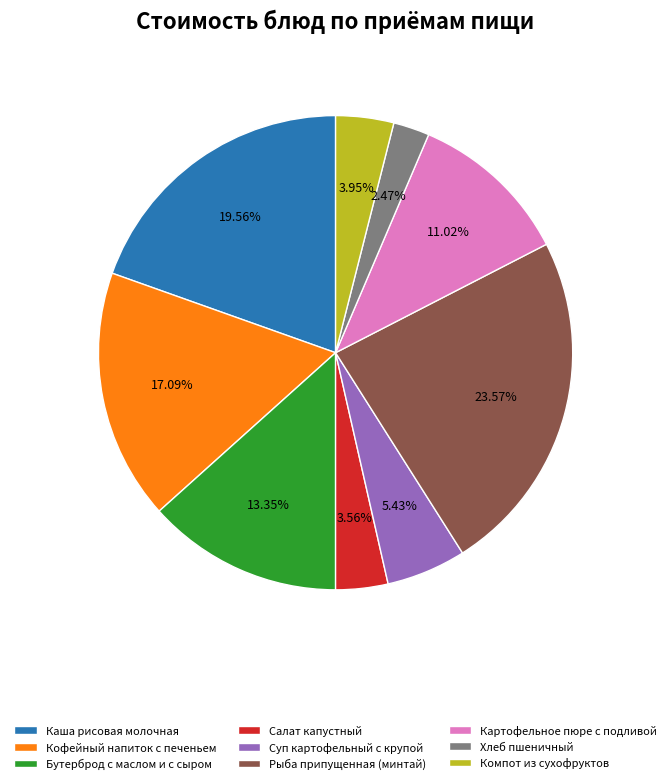

How many segments does this pie chart have?

9